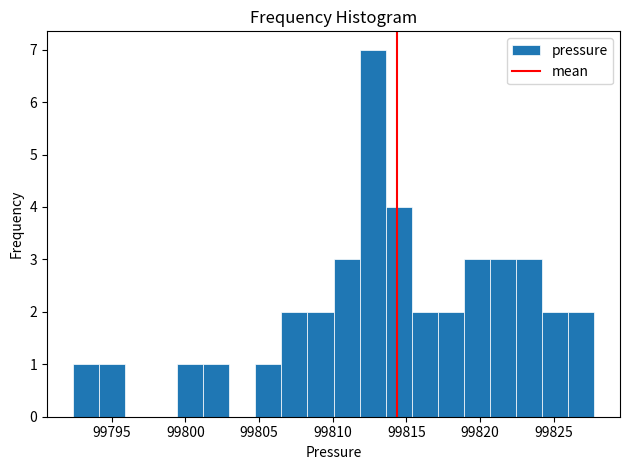

Read against the x-axis, roughly where is the centre of the tallest bar?

99812.5